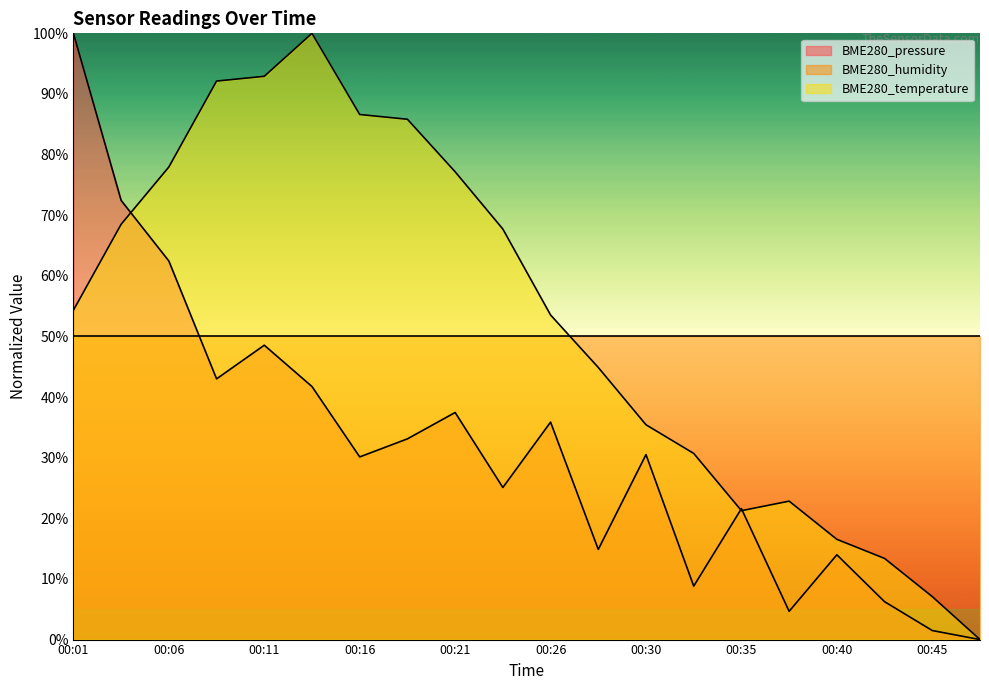

True or false: BME280_pressure has more than 1 points higher than both neighbors.

True